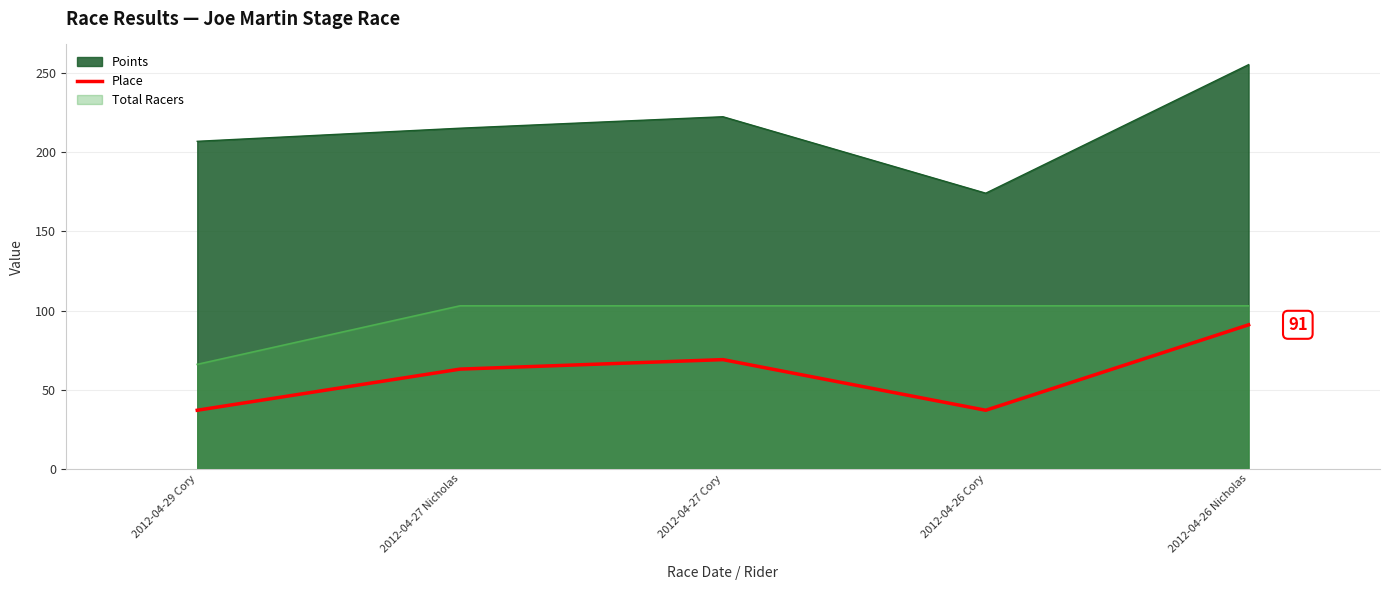

The value at 2012-04-27 Cory is 90. True or false?

False